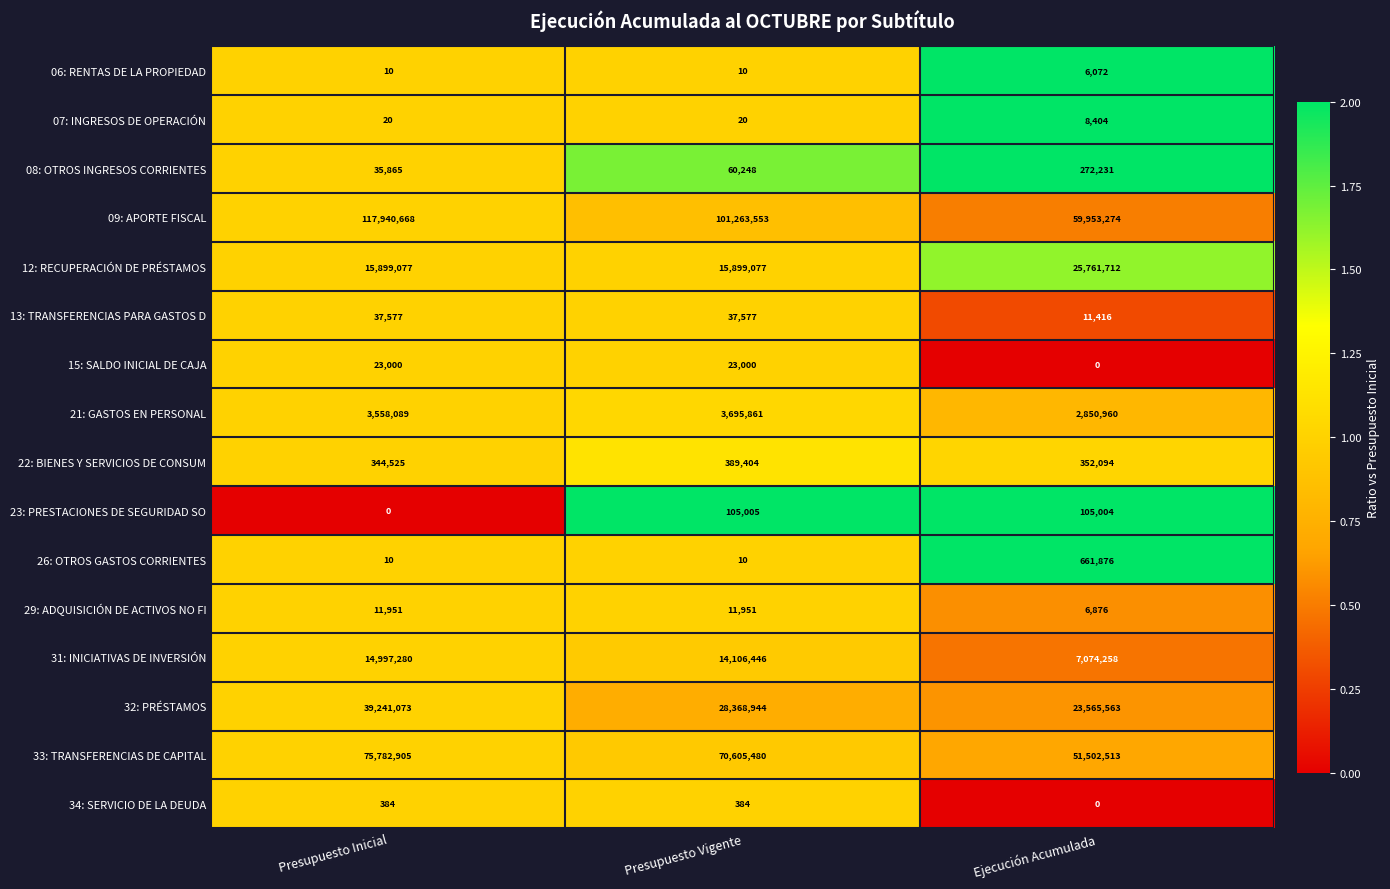

What is the spread (max minus min) of values at Presupuesto Inicial?

117940668